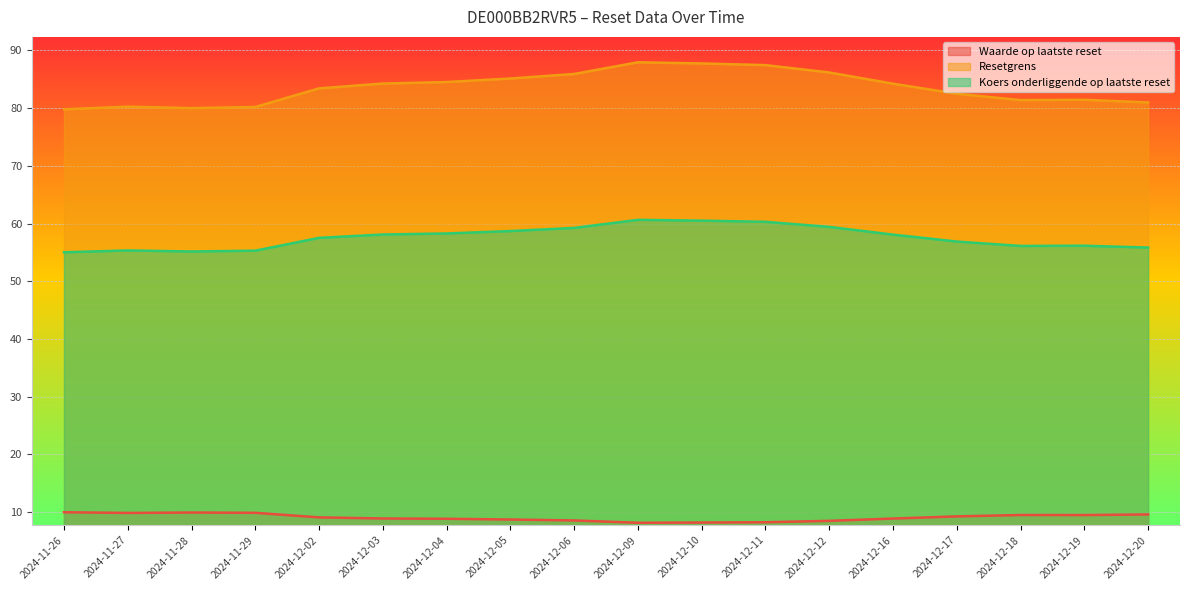

How many values in the Resetgrens series exceed 84?

9